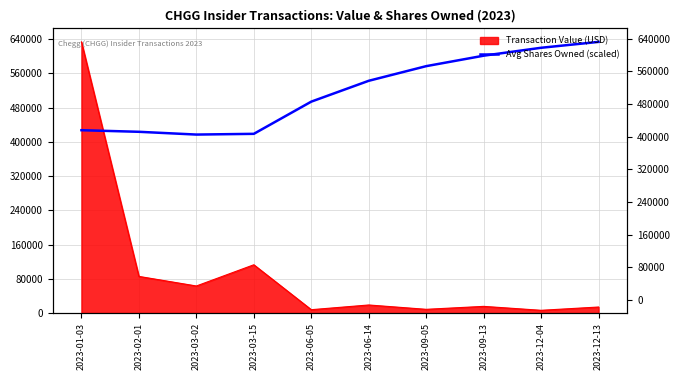

True or false: the data shows 696793.7 at 2023-02-01.

False